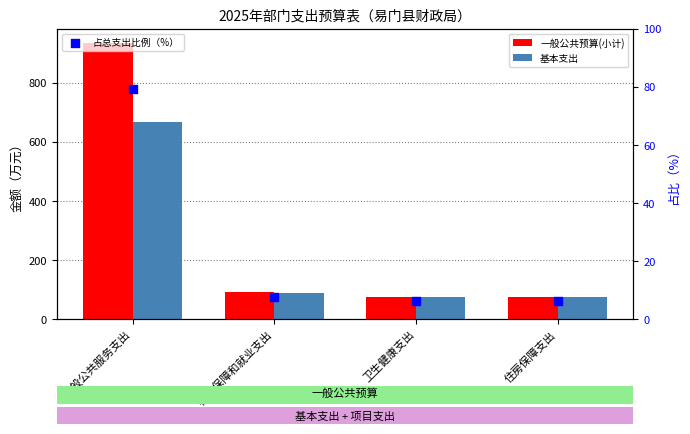

What are all the series names shown in the legend?

一般公共预算(小计), 基本支出, 占总支出比例（%）